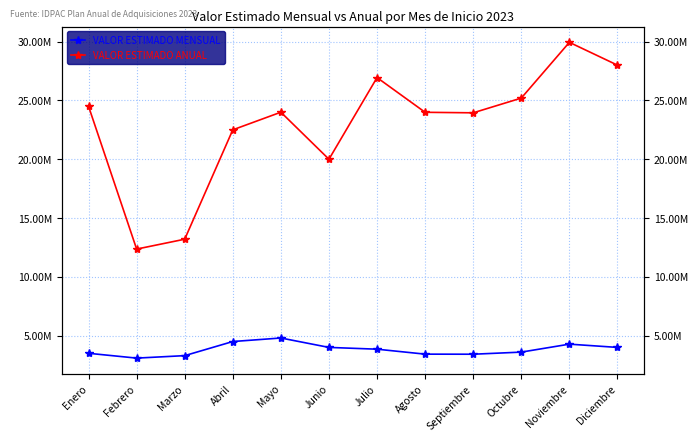

What is the average value of the VALOR ESTIMADO ANUAL series?

22881659